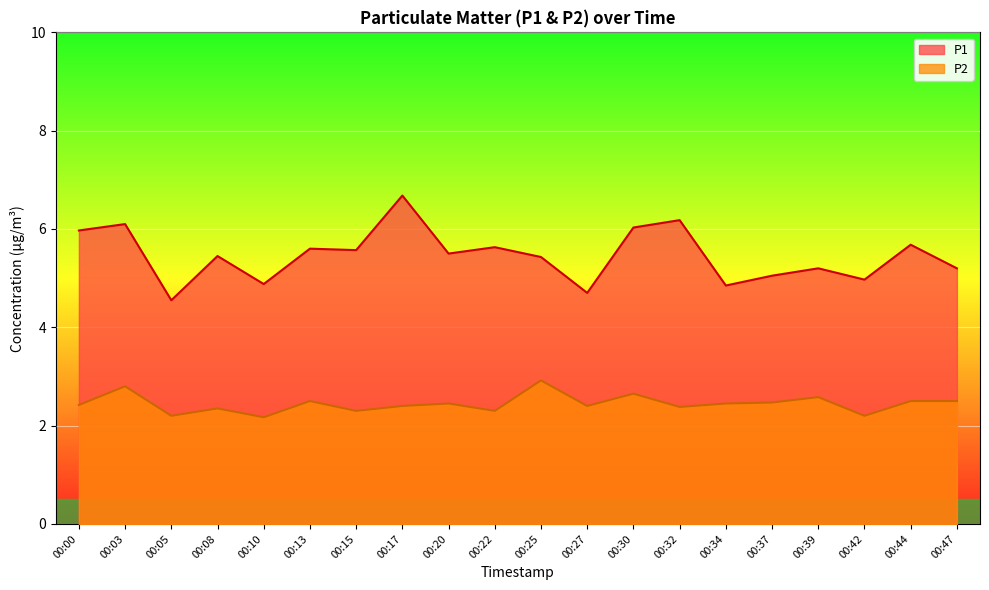

How many series are shown in this chart?

2